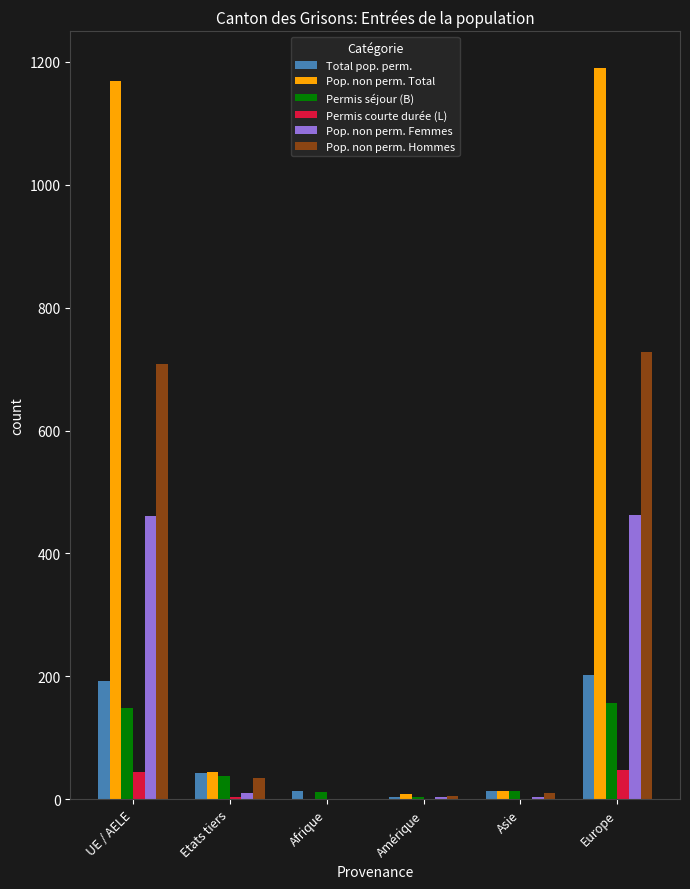

How many groups of bars are there?

6